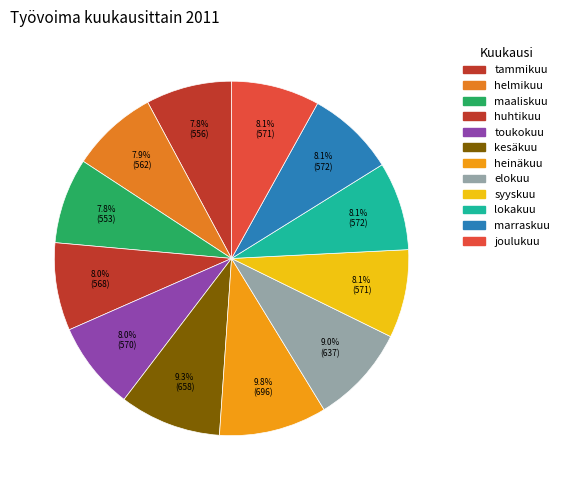

Does maaliskuu represent more than half of the total?

No